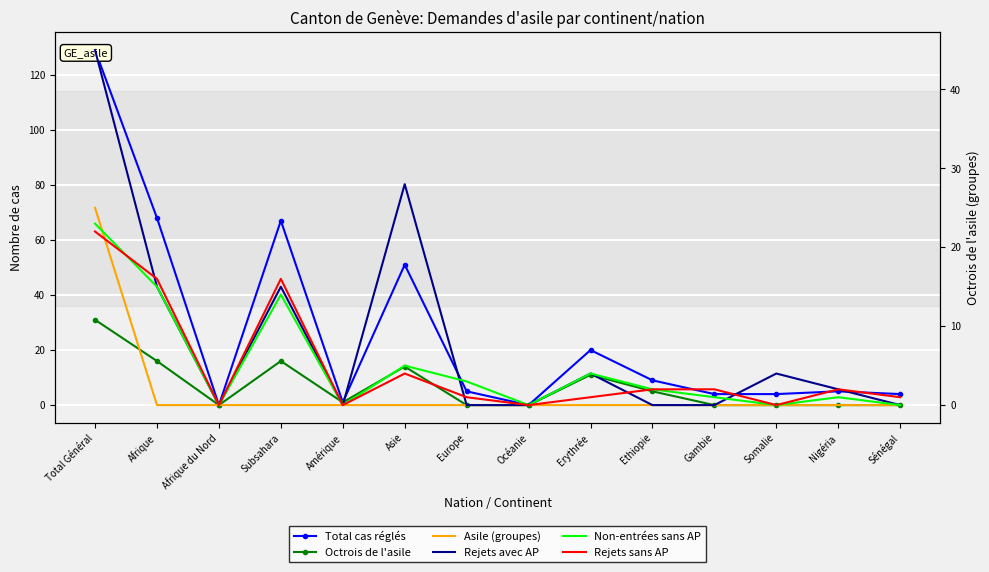

At which label is Total cas réglés closest to 64?

Subsahara